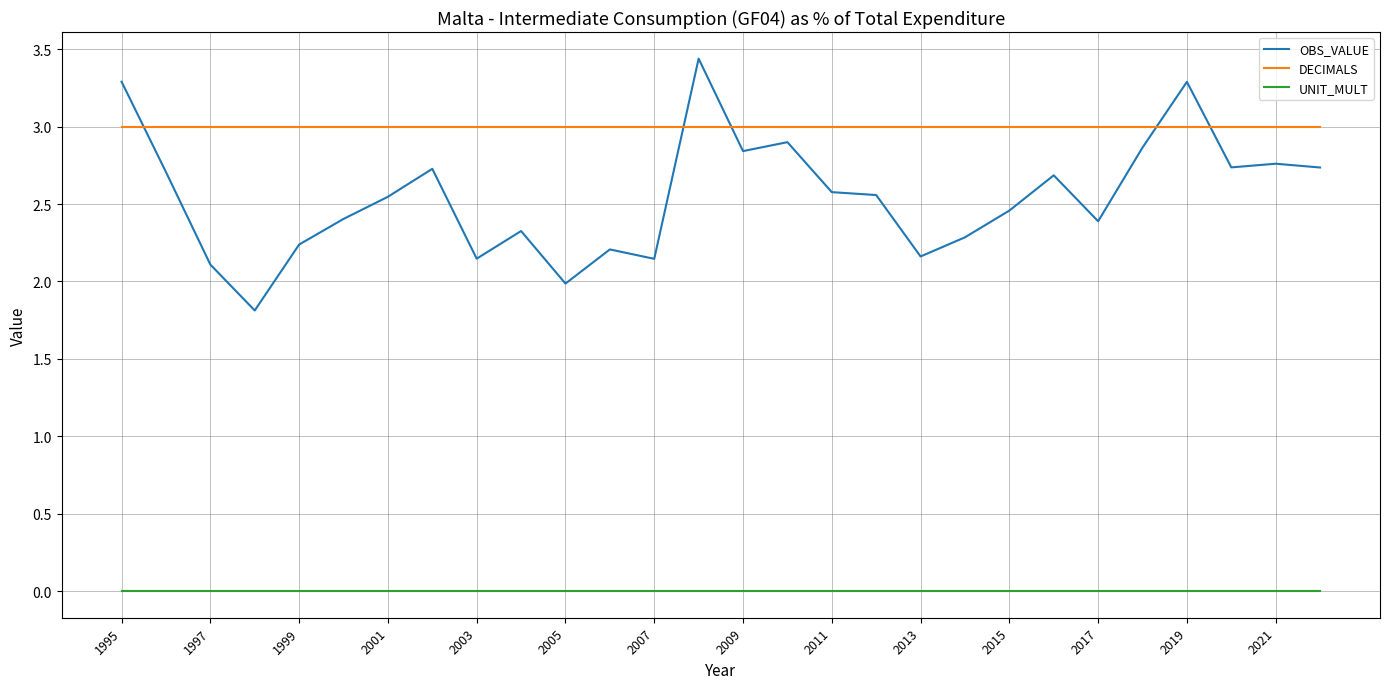

List the series in order of their overall mean, highest first.

DECIMALS, OBS_VALUE, UNIT_MULT